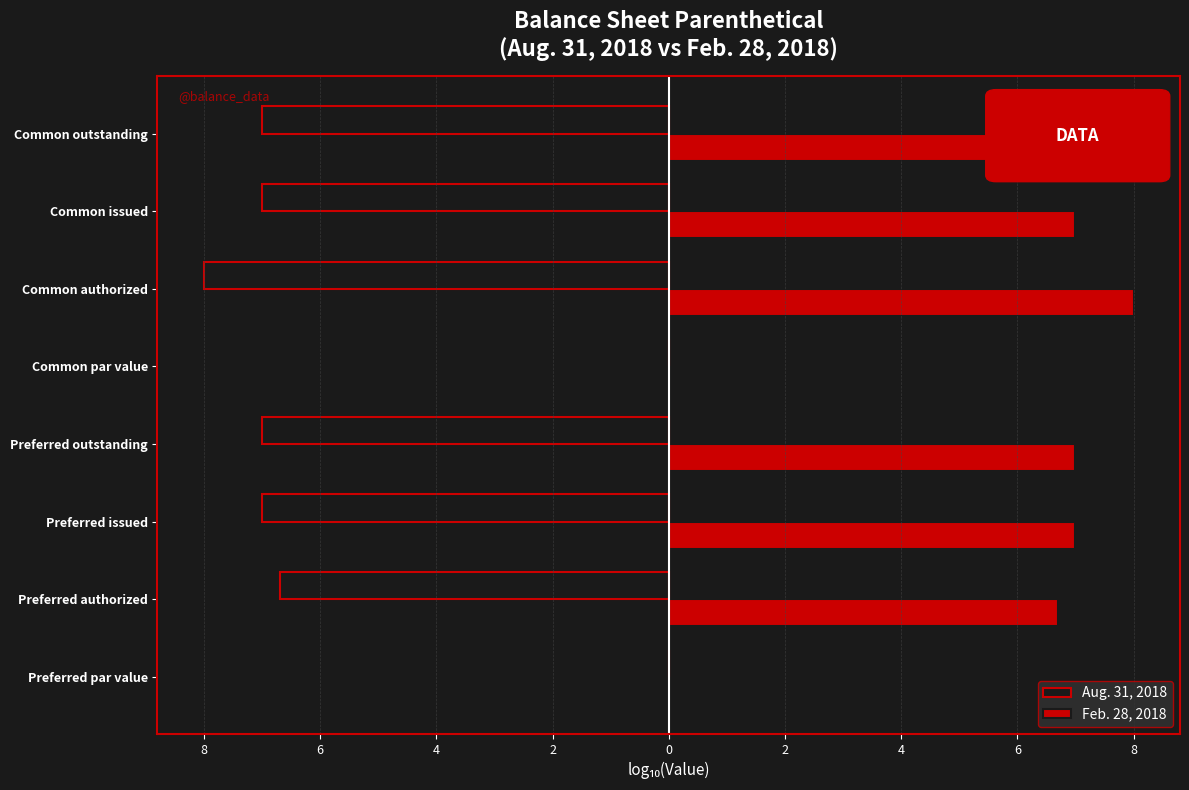

What is the difference between the maximum and second lowest values in the Feb. 28, 2018 series?

8.0